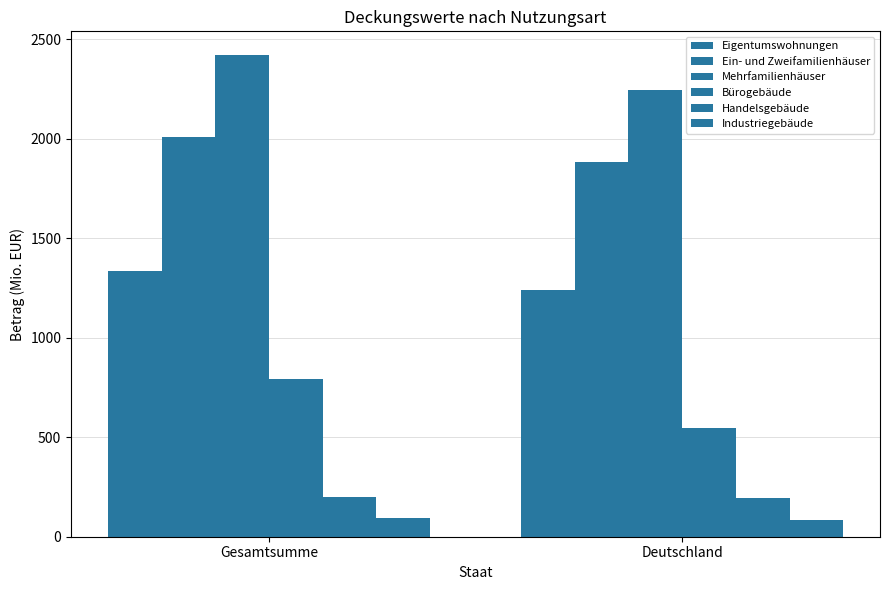

At which label does Mehrfamilienhäuser first exceed 2419?

Gesamtsumme